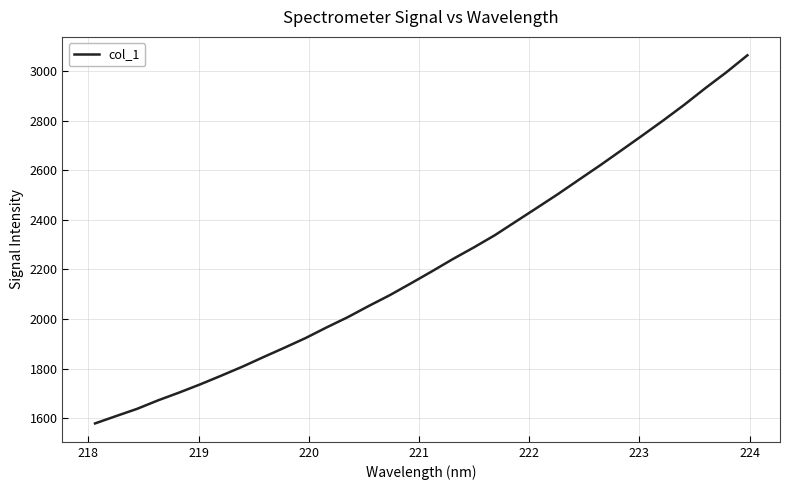

Reading right to left, list all the values displayed in this chart.

3063.2	2994.7	2930.7	2863.9	2800.7	2739.7	2679.6	2619.9	2562.2	2504.1	2448.5	2393.5	2338.3	2288.9	2241.8	2192.0	2143.5	2096.0	2052.5	2007.1	1966.1	1923.1	1884.2	1846.3	1807.7	1771.6	1736.4	1703.3	1672.0	1637.6	1608.3	1578.7